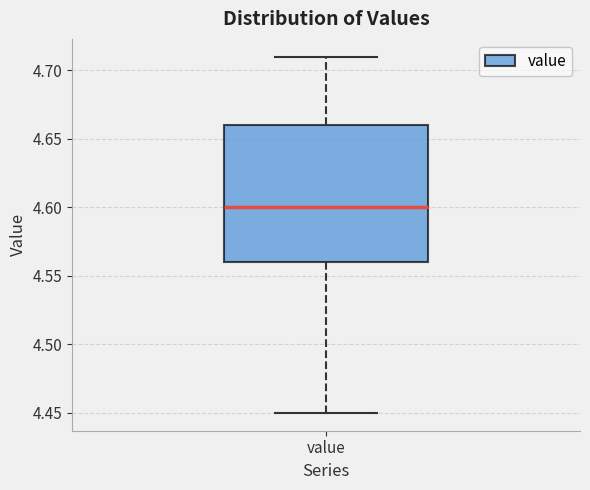

Transcribe this box plot: give where the median line is, the range the box spans, and where the two whiskers end, as read against the y-axis. The values are not printed on the chart, so give them approximately, as read against the axis.

median 4.60, box 4.56 to 4.66, whiskers 4.45 to 4.71